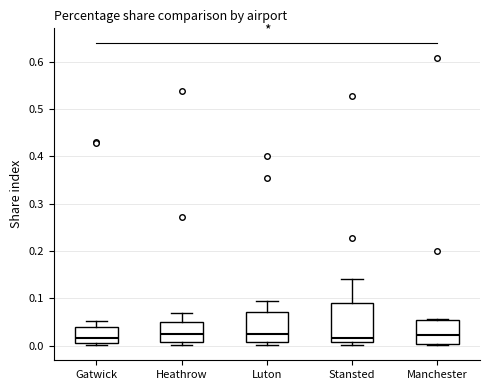

Which box is the tallest, from its lower edge to its upper edge?

Stansted